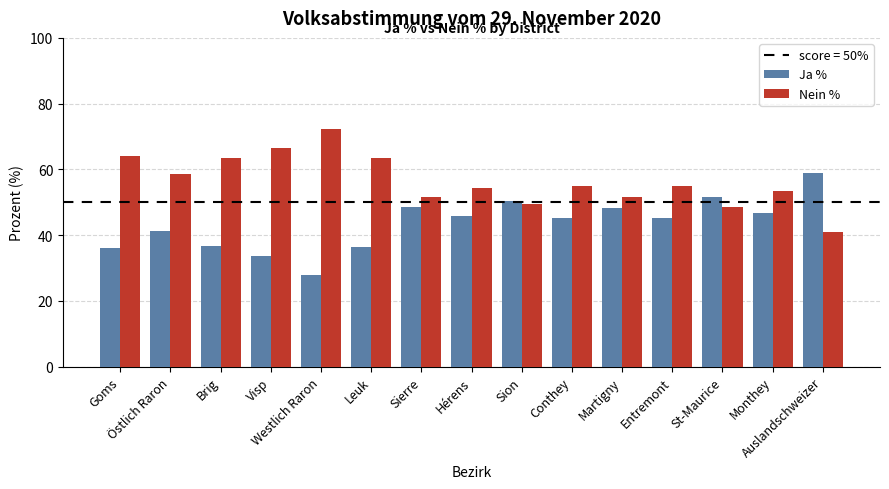

What is the label of the 7th bar from the left?

Sierre